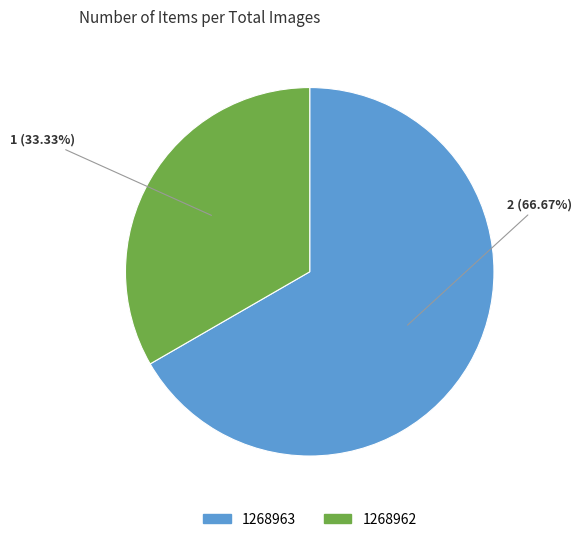

To the nearest percent, what percentage of the pie is 1268962?

33%